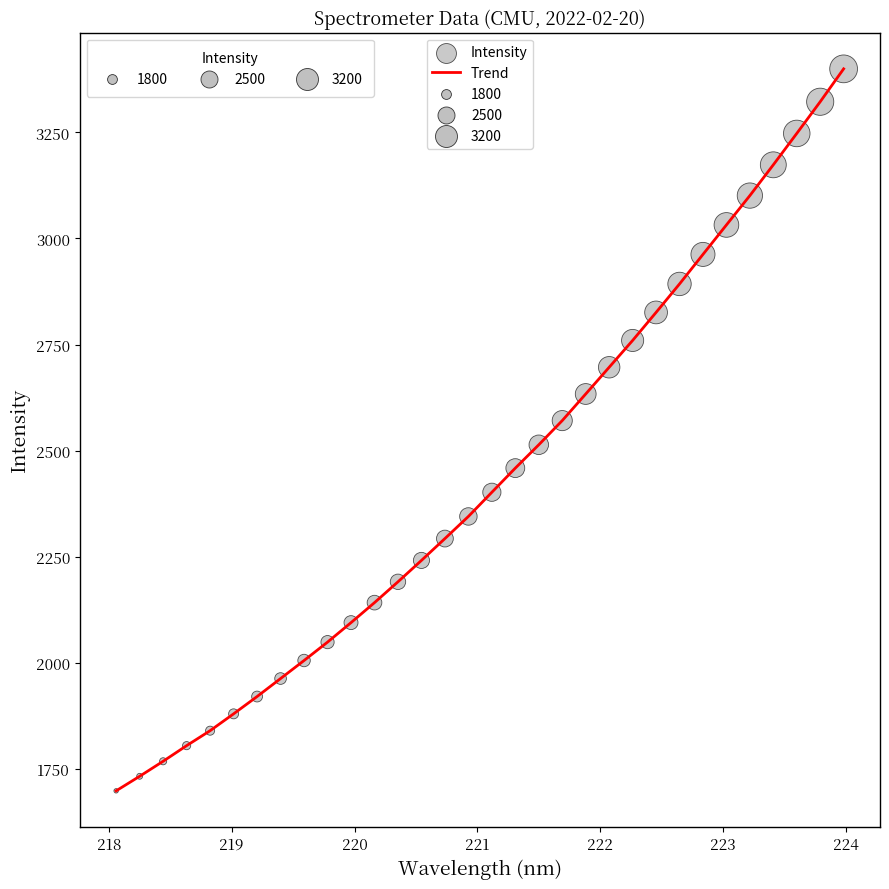

What is the difference between the maximum and minimum values?

1702.3